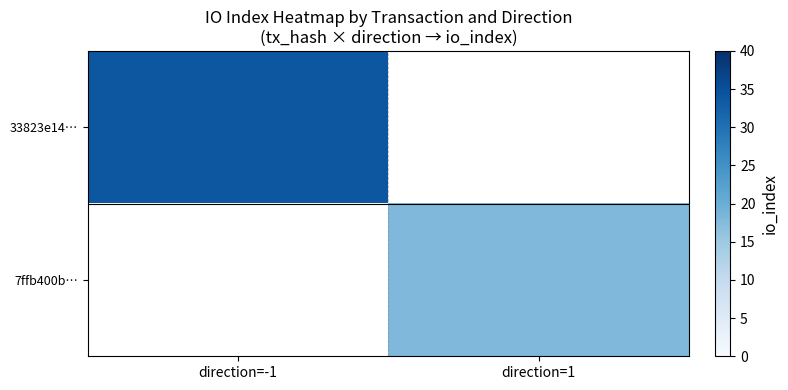

Rank the series by their average value, from lowest to highest.

33823e14…, 7ffb400b…